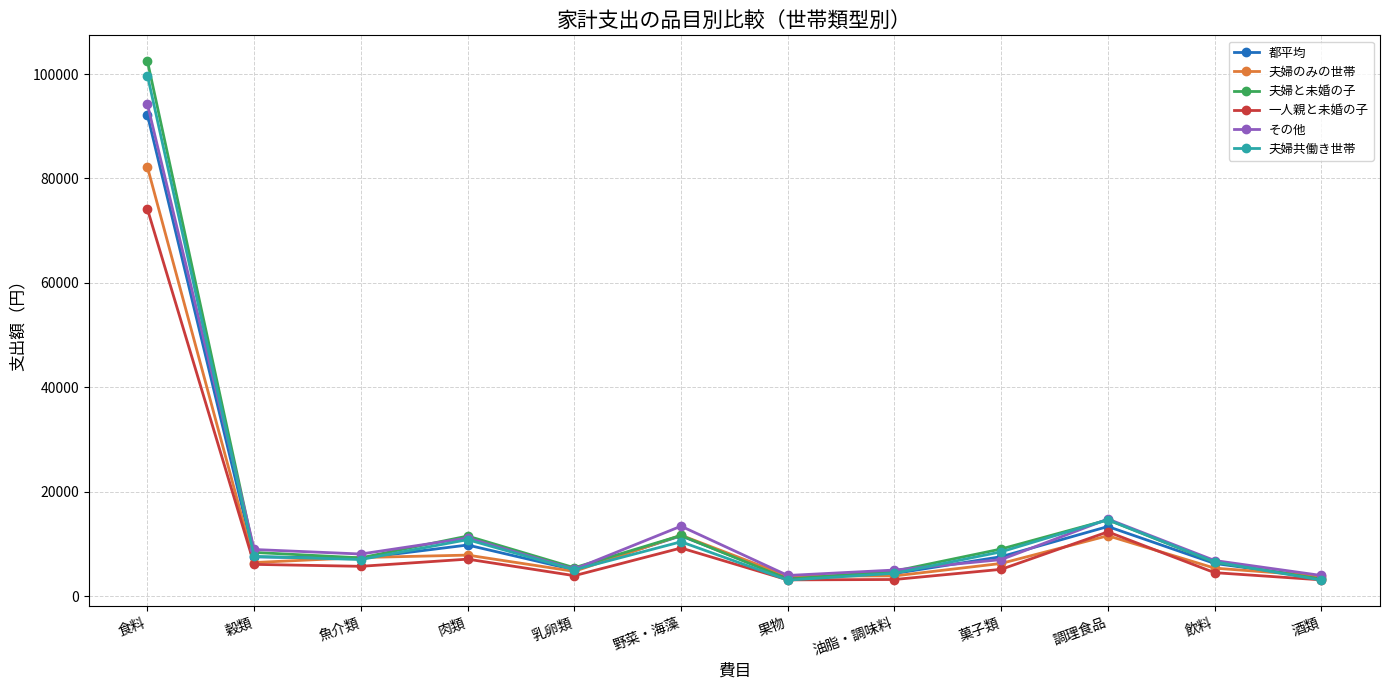

Which series has the widest spread of values?

夫婦と未婚の子